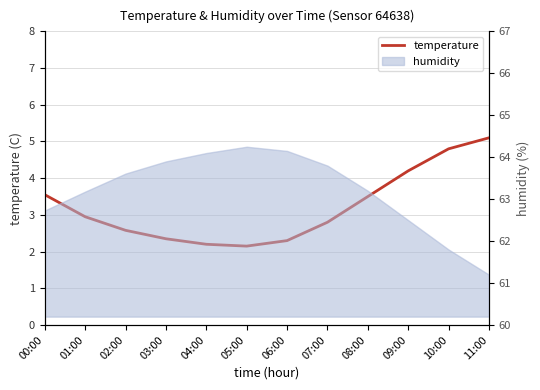

What is the sum of all values?

38.5